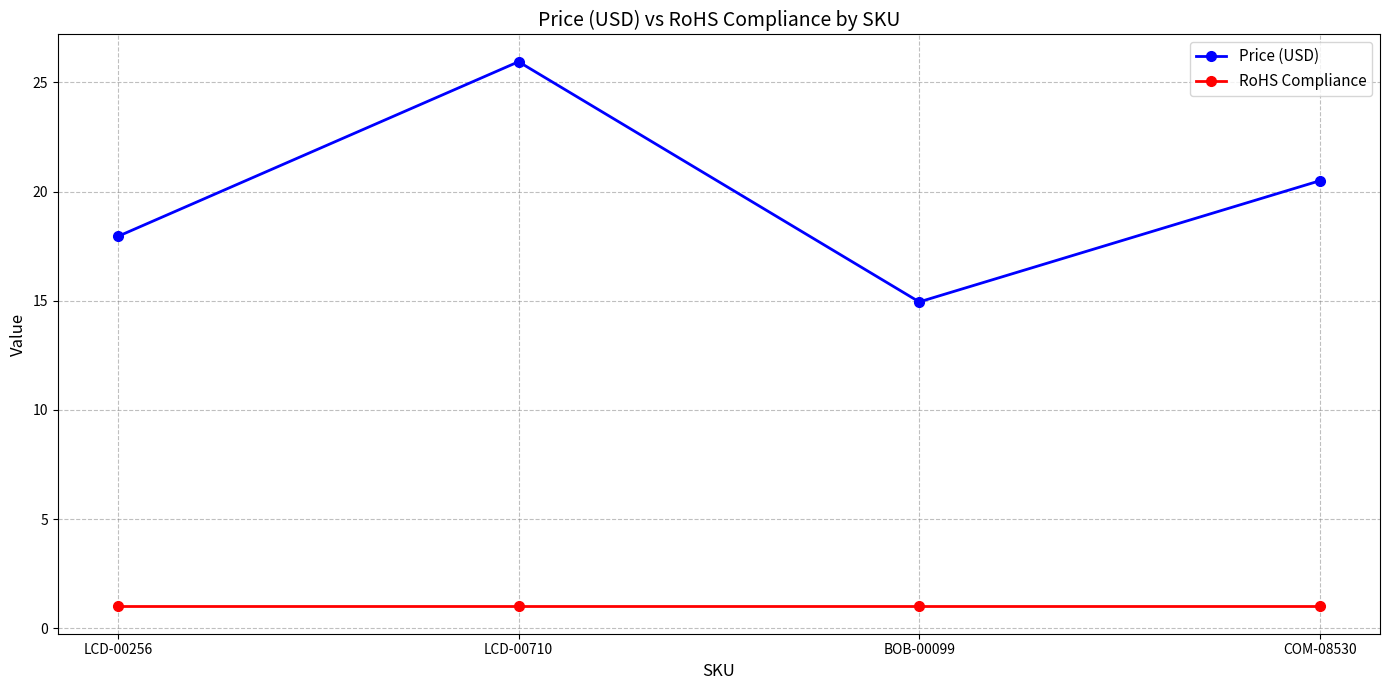

Is this an area chart (filled region under the line)?

No